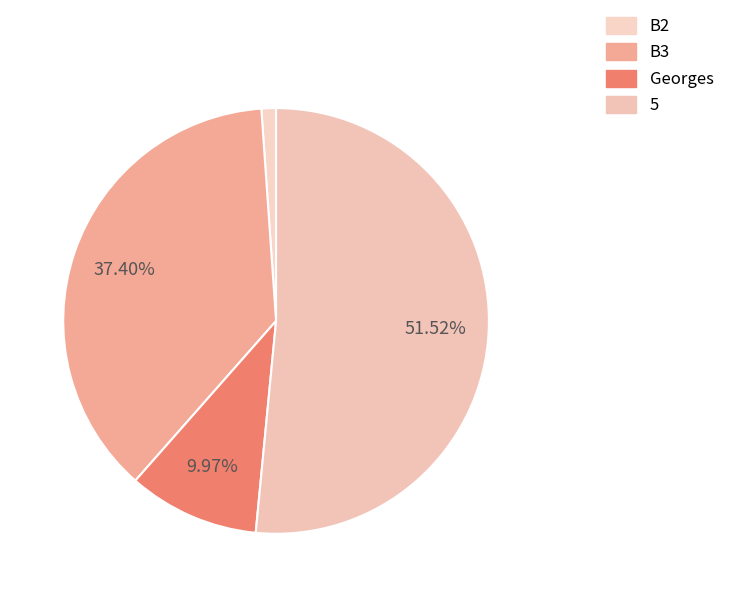

Does Georges account for over 50% of the chart?

No